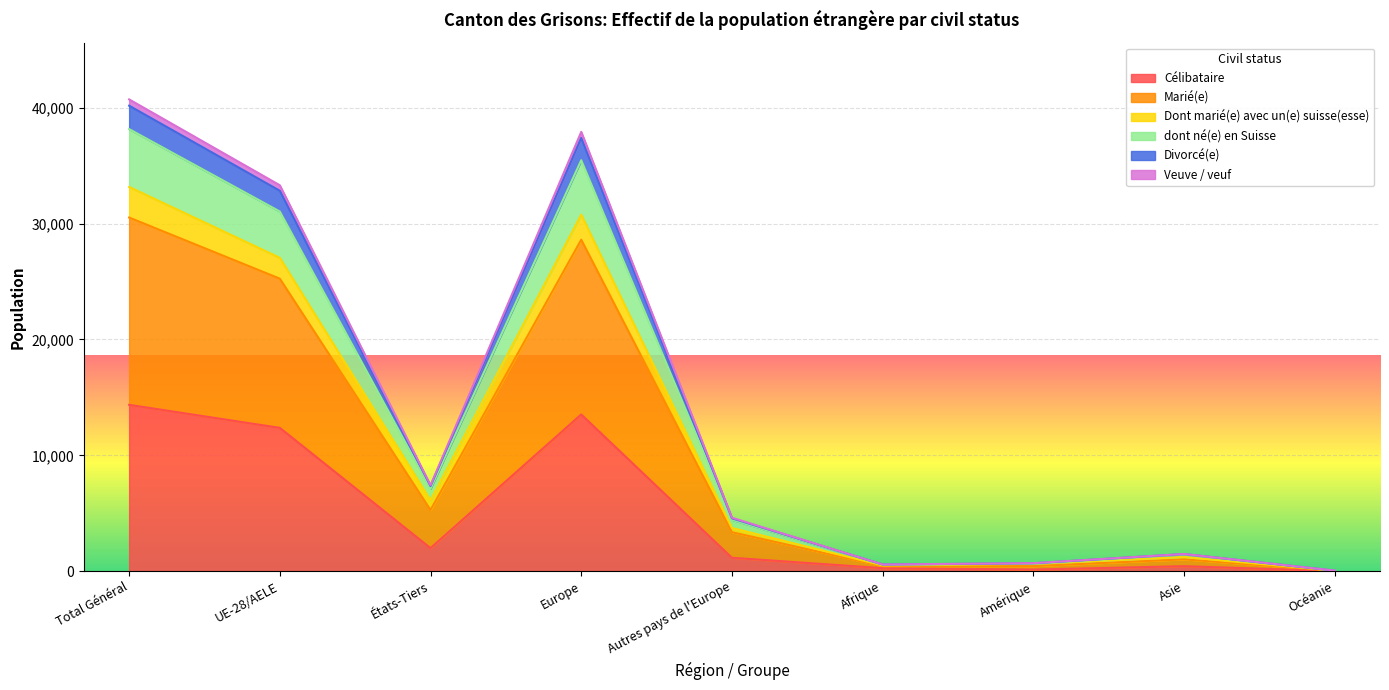

In Dont marié(e) avec un(e) suisse(esse), how many points are lower than both neighbors (excluding endpoints)?

2